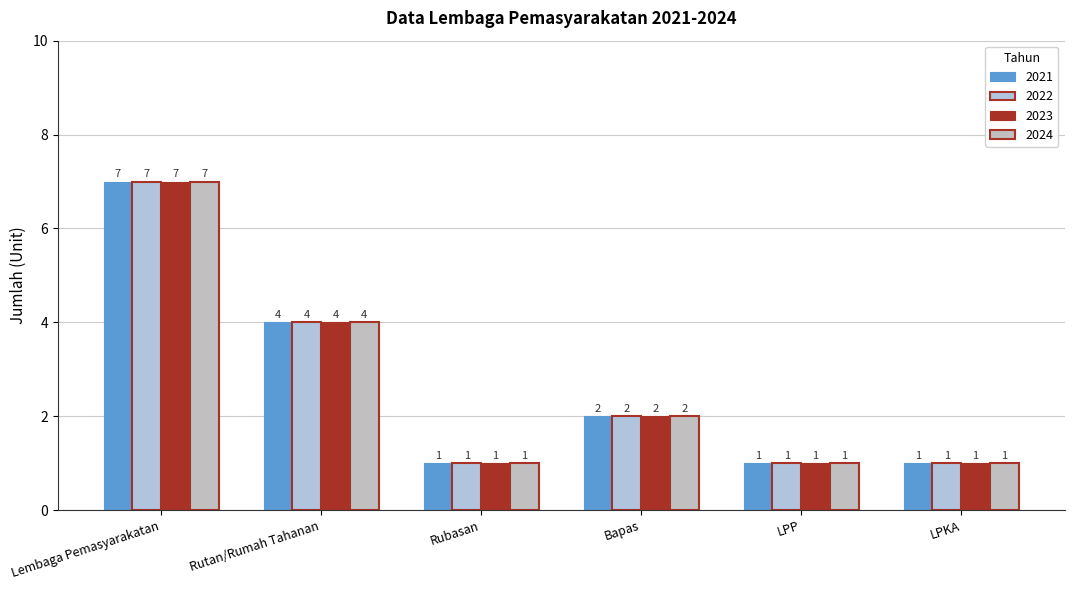

What is the sum of all 2021 values?

16